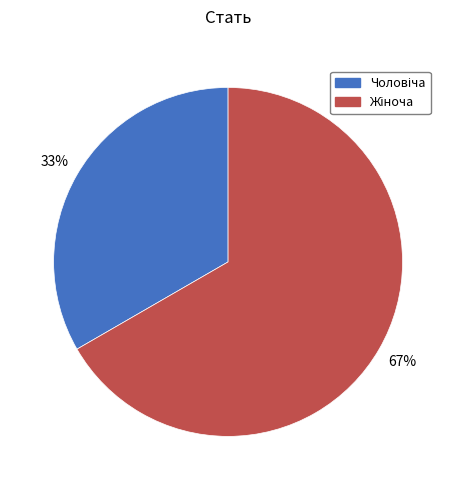

Is there any slice that represents more than half of the pie?

Yes